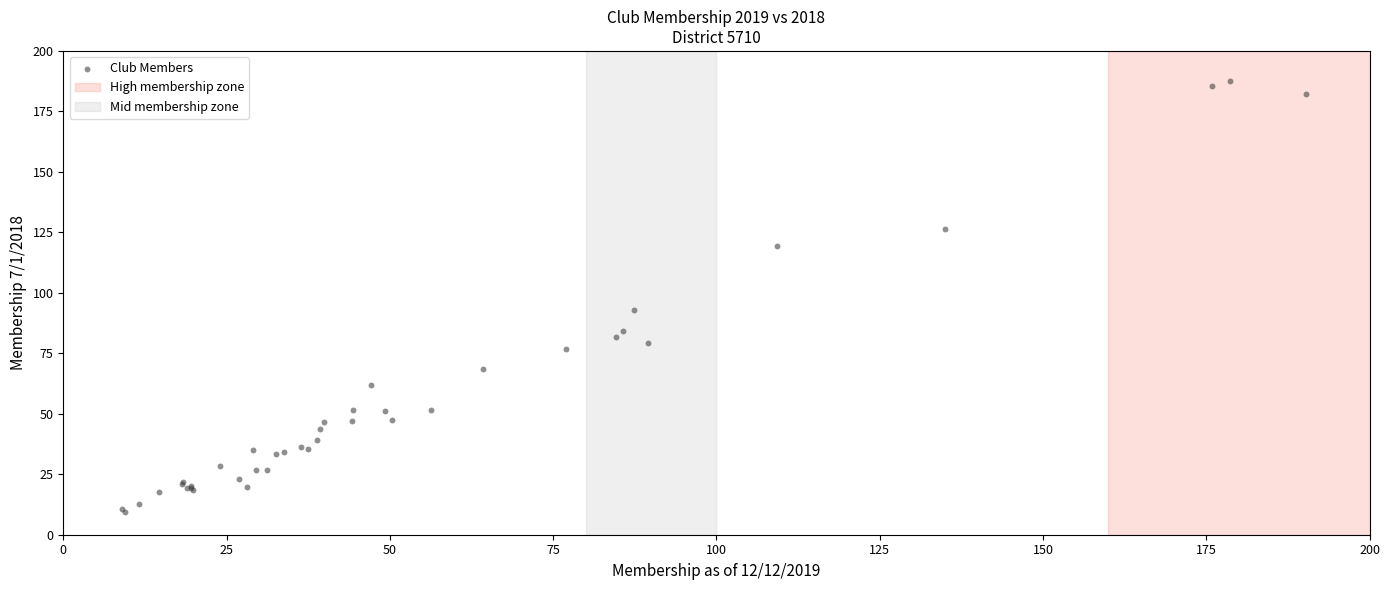

What Y value in the scatter plot is closest to 98?

92.8